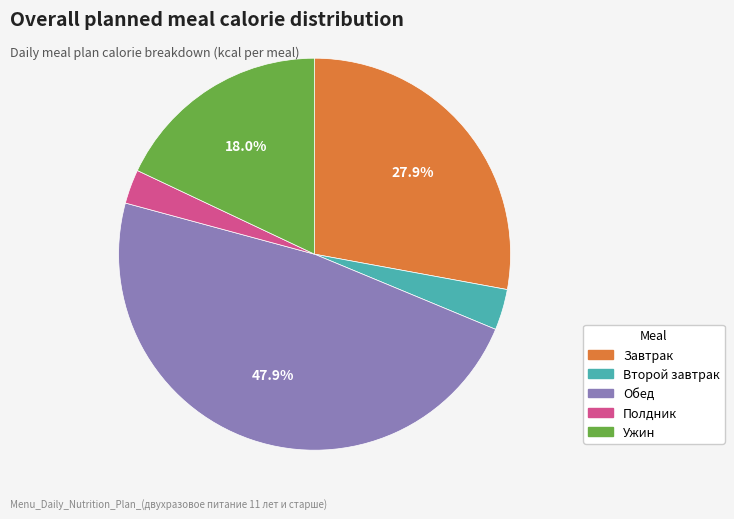

To the nearest percent, what percentage of the pie is Обед?

48%